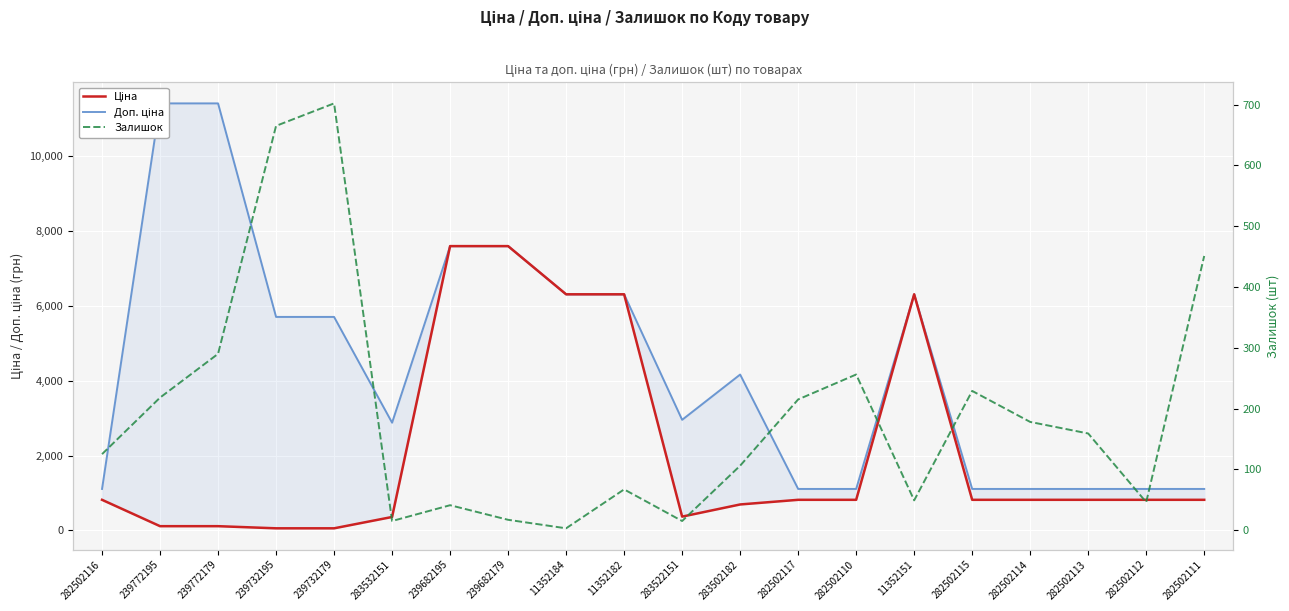

Which series changed the most between 239772195 and 239682195?

Ціна